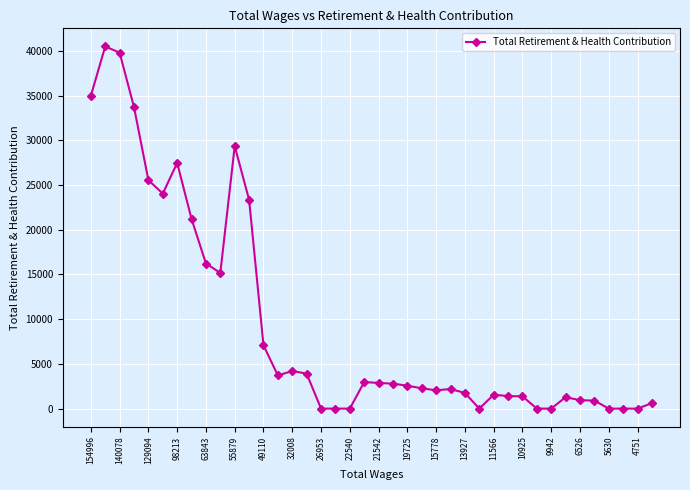

What is the greatest value displayed?

40503